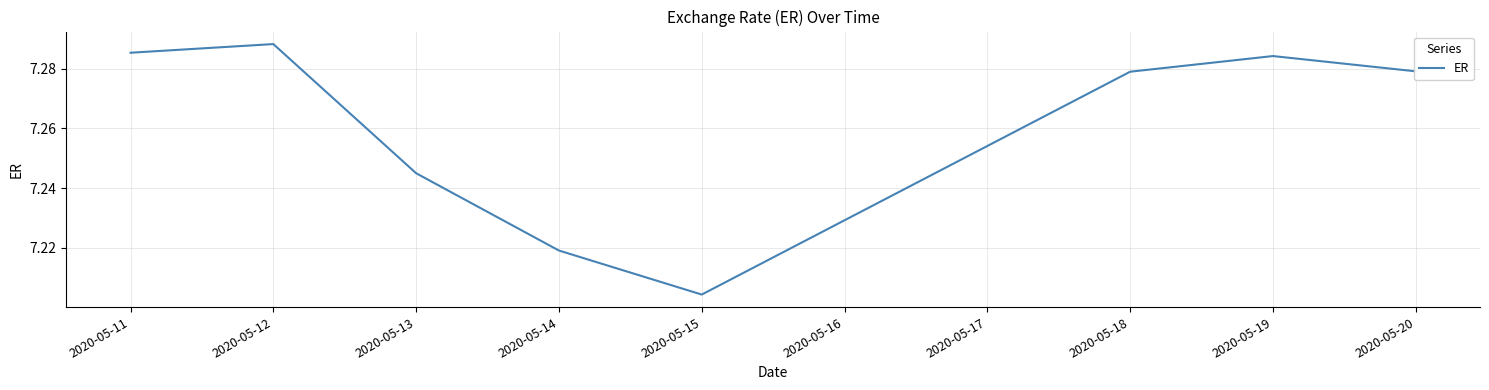

What is the ratio of the value at 2020-05-14 to the value at 2020-05-19?

1.0